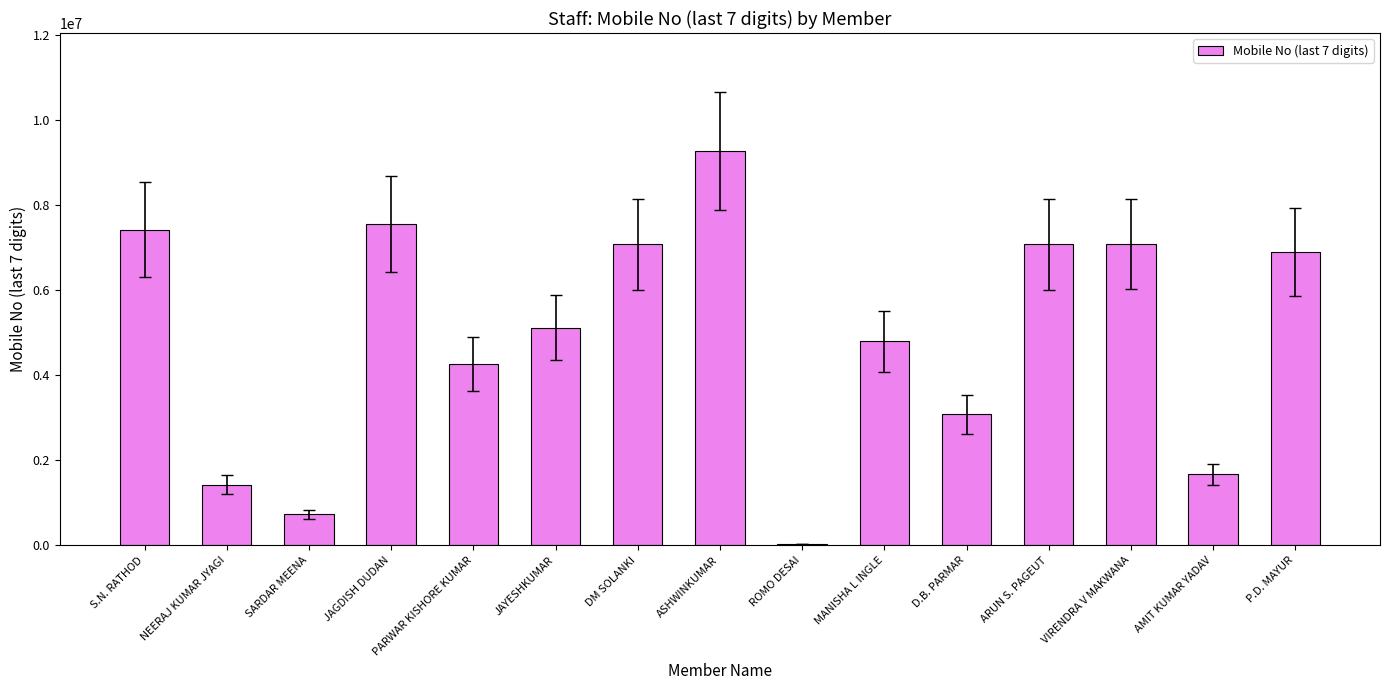

Where does the data first go above 5116236?

S.N. RATHOD